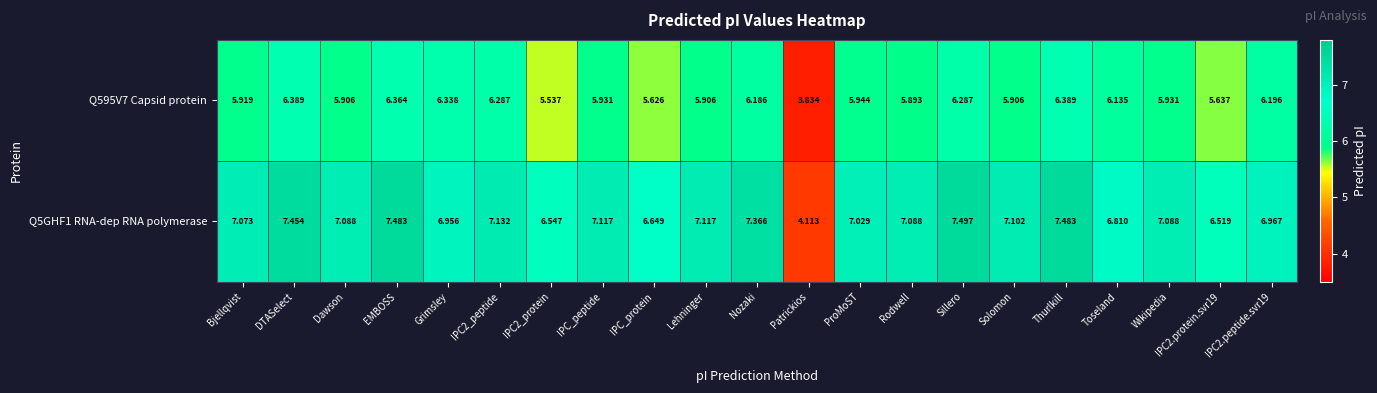

Where does the Q595V7 Capsid protein series first go above 5?

Bjellqvist